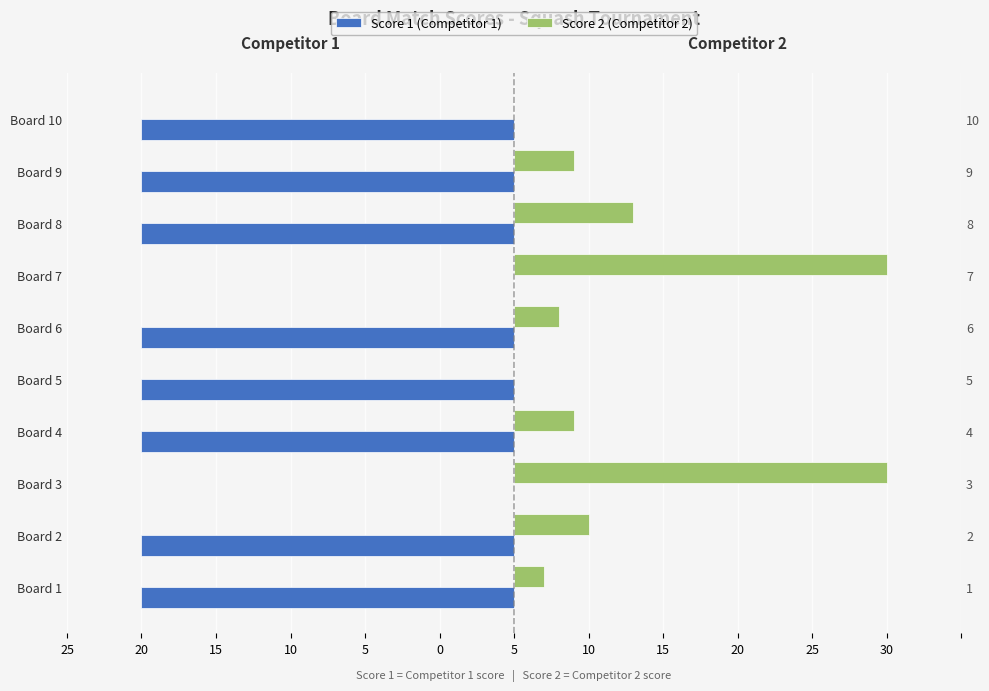

What is the label of the 6th bar from the right?

10